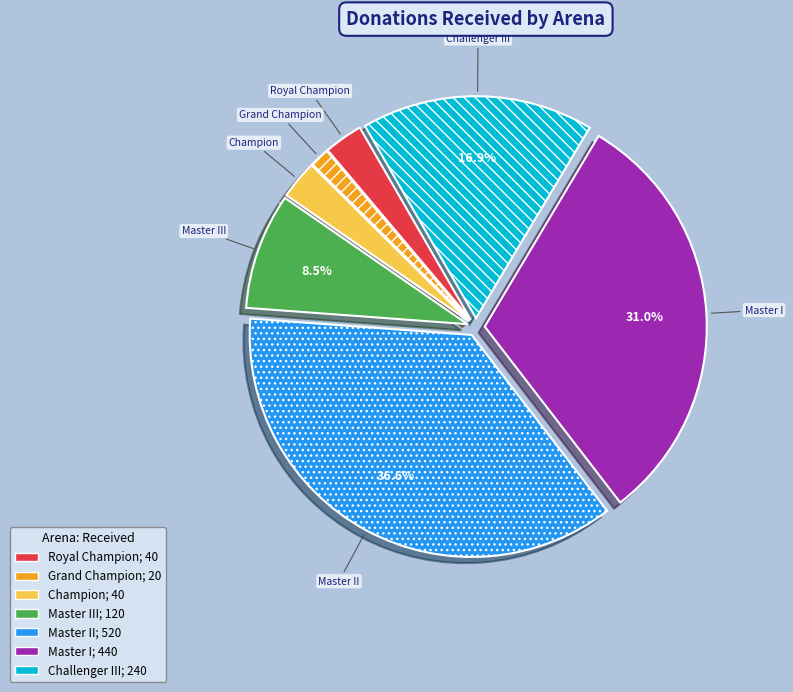

Is there a majority slice in this chart?

No